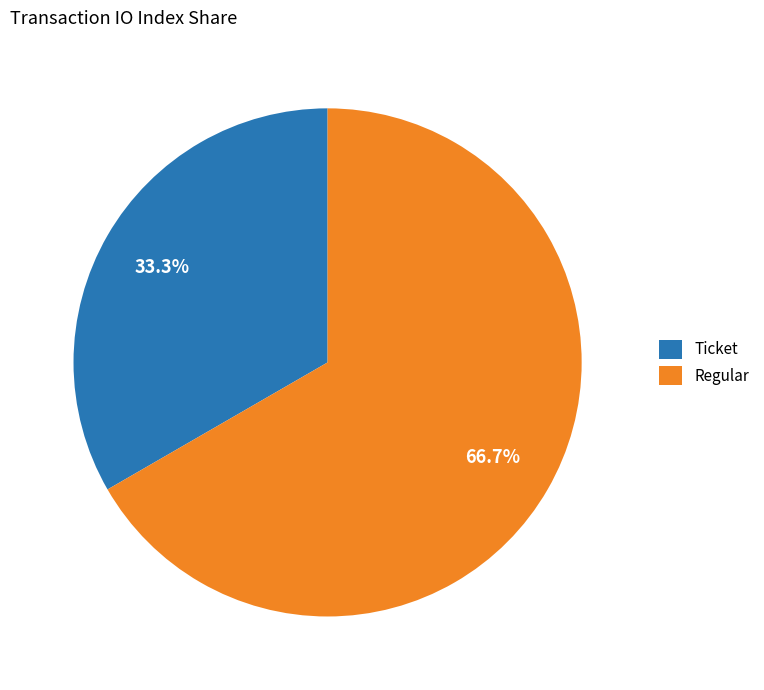

What is the majority slice?

Regular